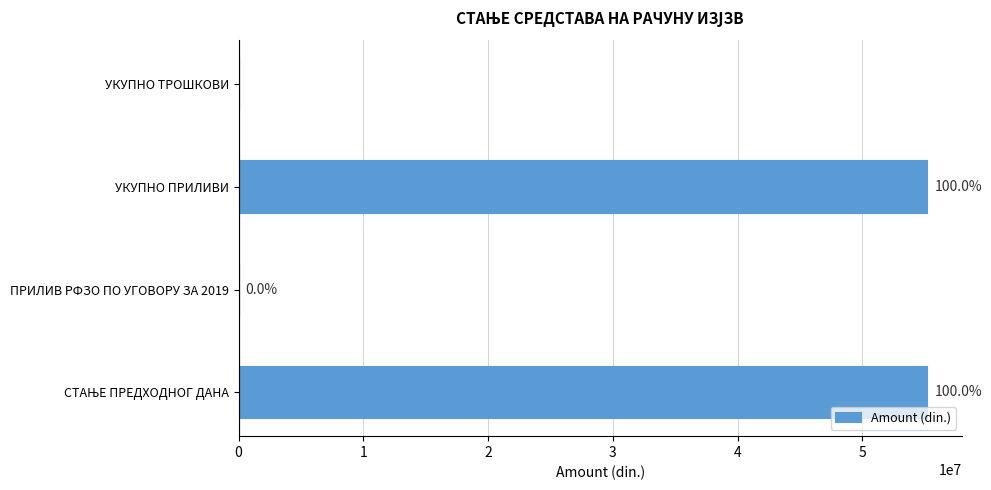

Are the bars horizontal?

Yes